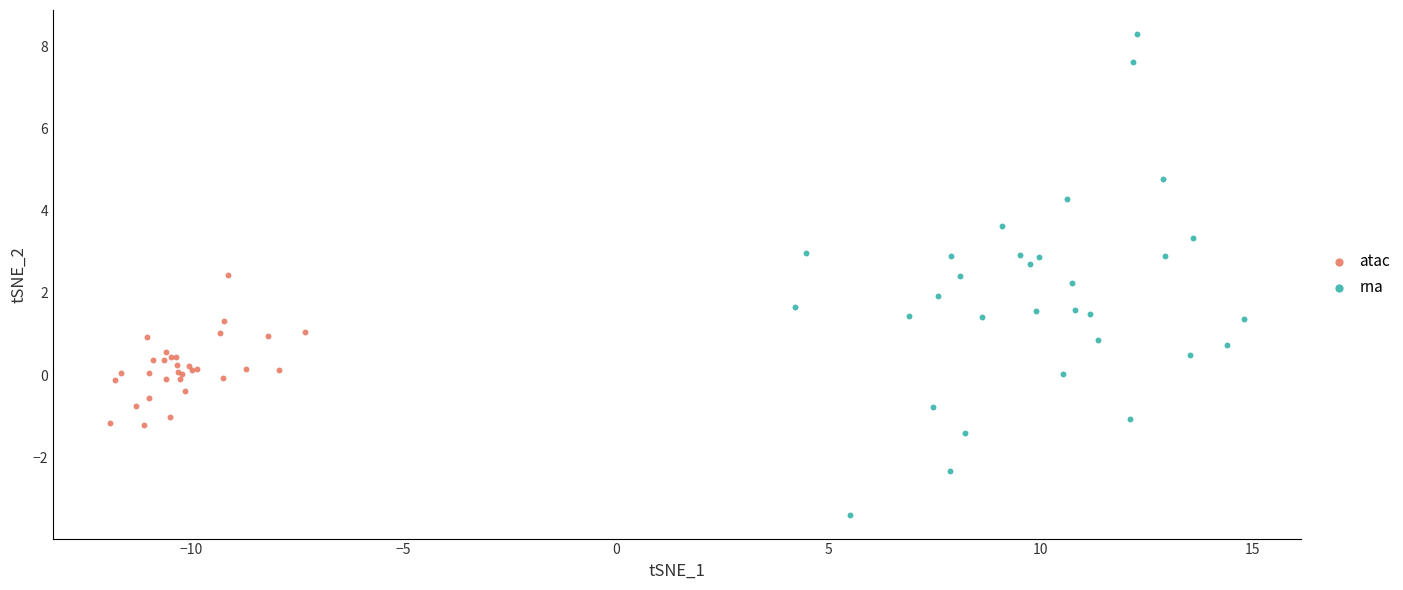

Which series reaches the maximum Y coordinate?

rna